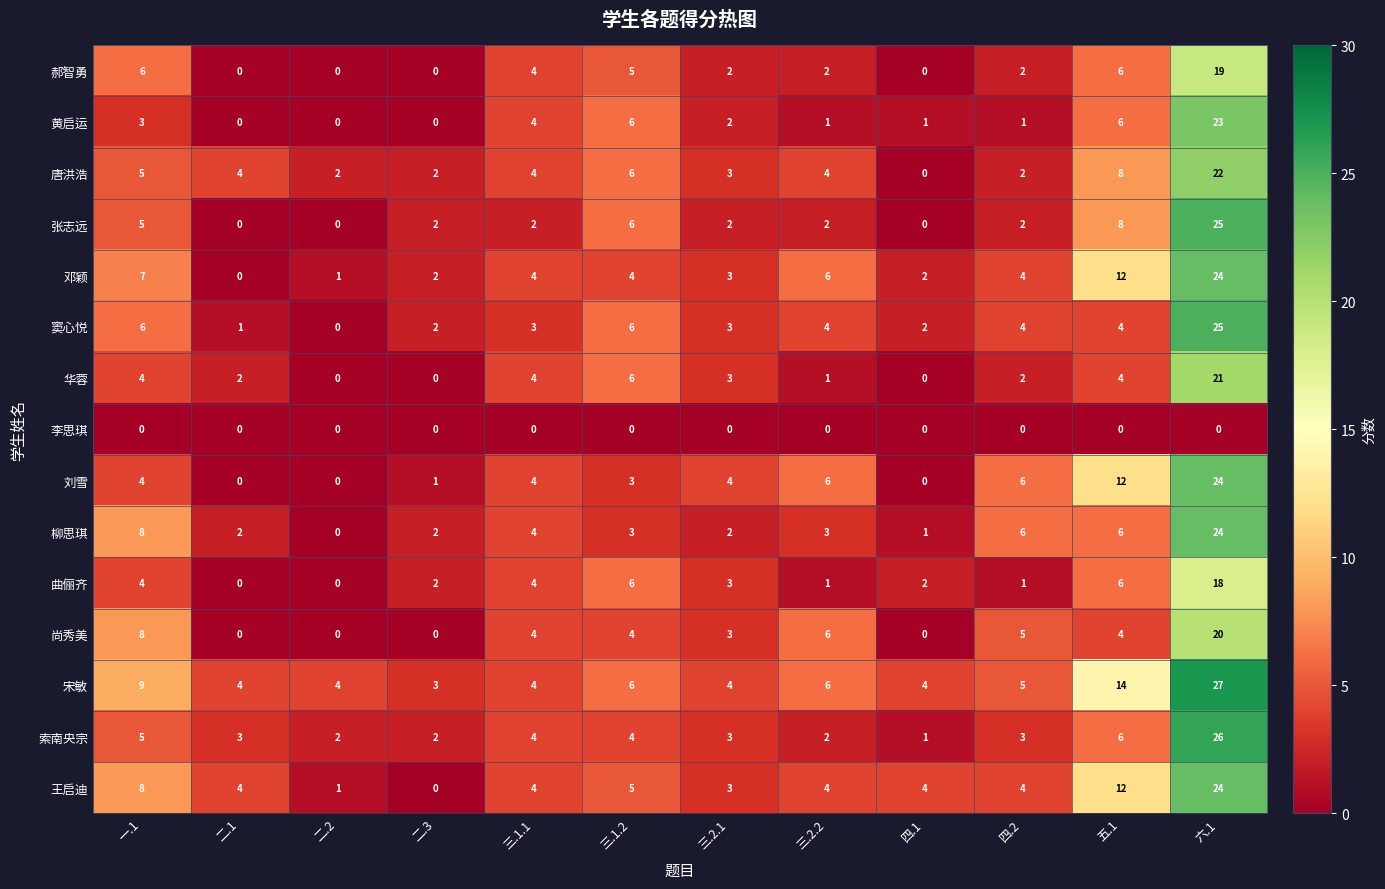

At which category is the sum across all series the highest?

六.1